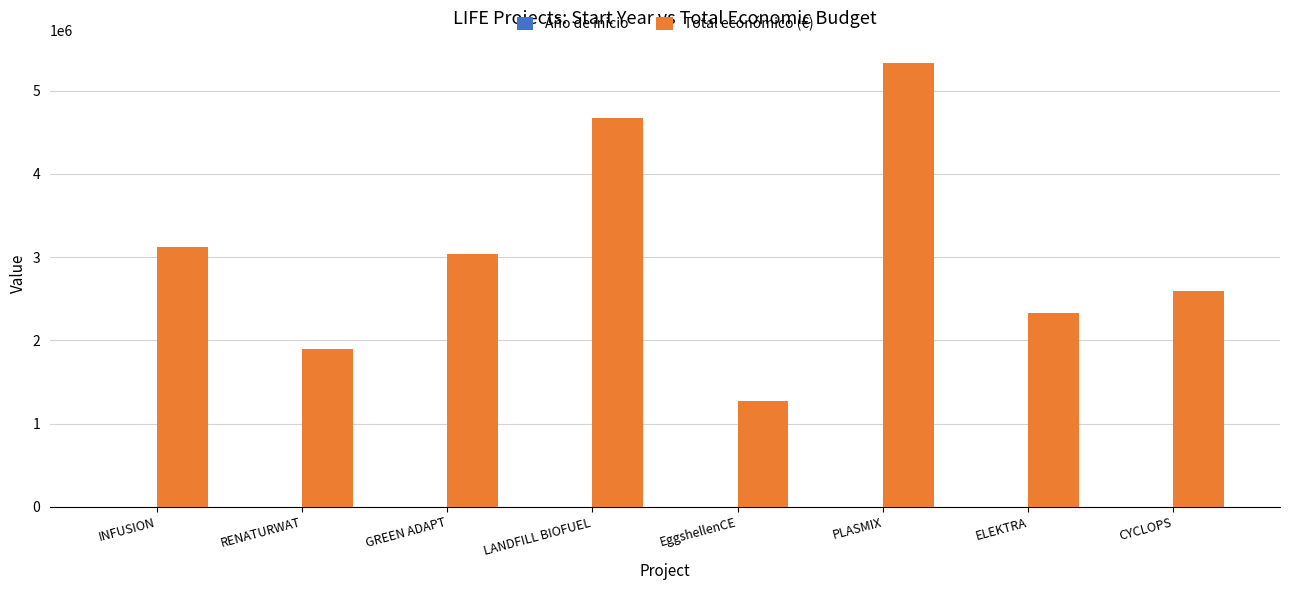

Which category has the highest value across all series?

PLASMIX